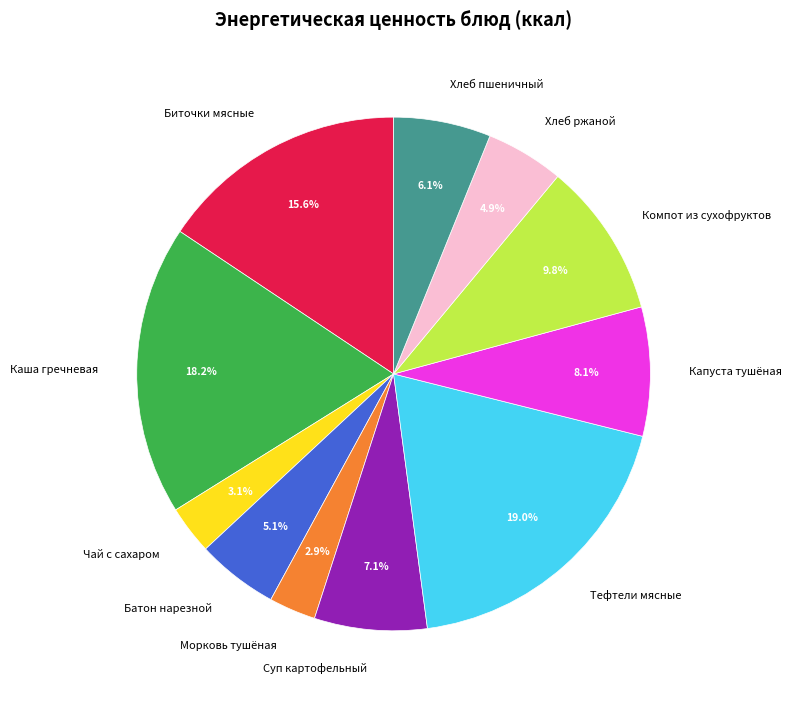

What is the total percentage of Тефтели мясные and Хлеб пшеничный?

25.1%